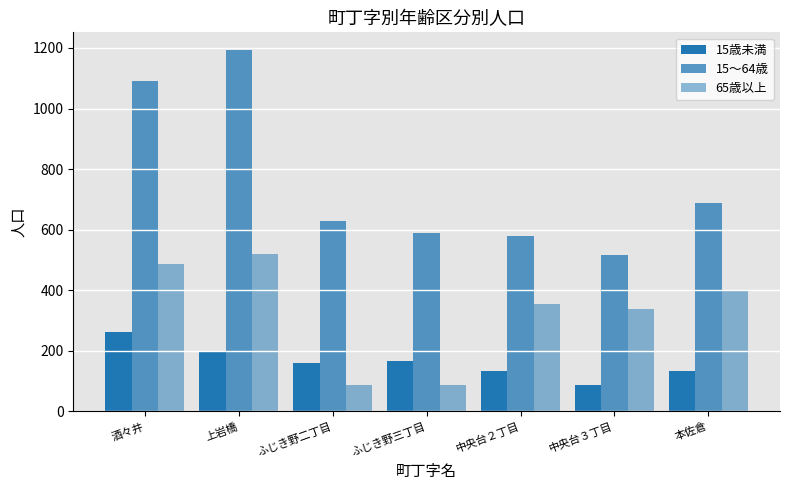

How many data points in 15歳未満 are less than 160?

3